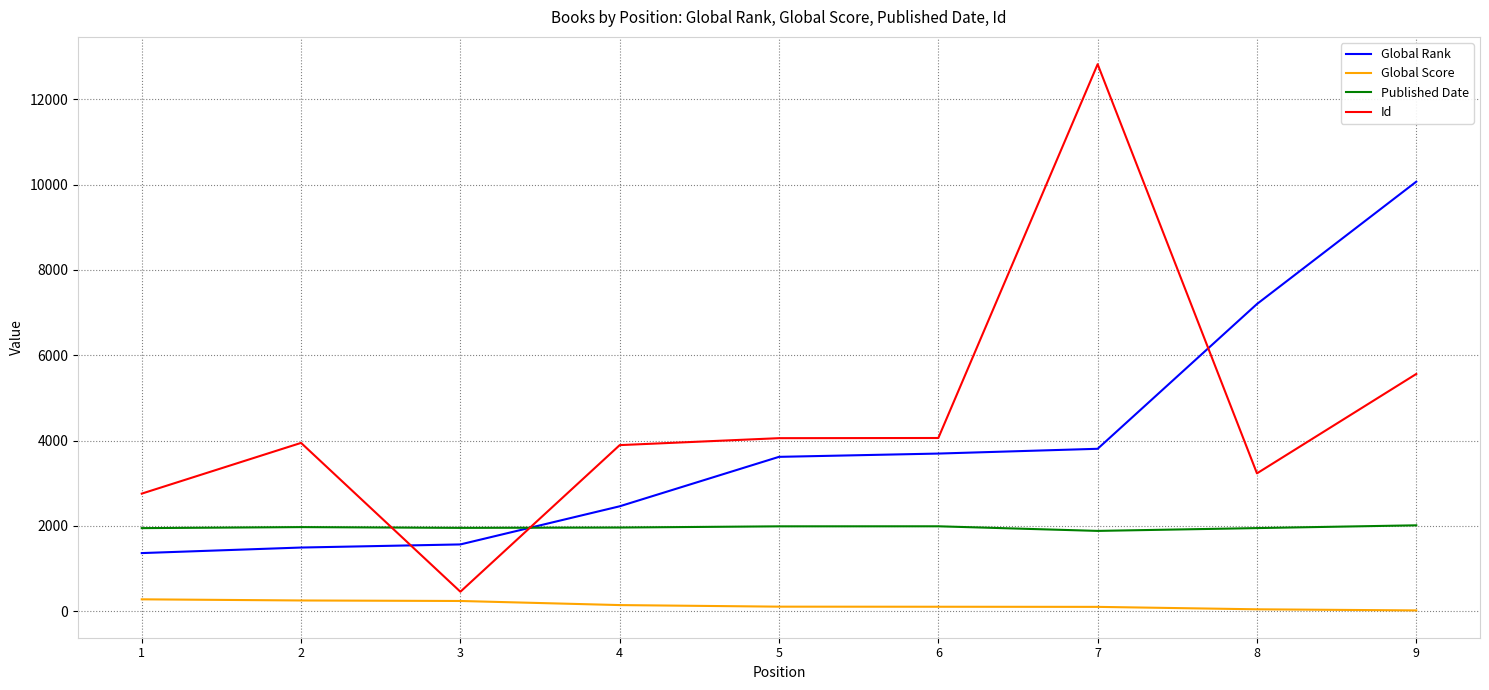

What is the spread (max minus min) of values at 9?

10051